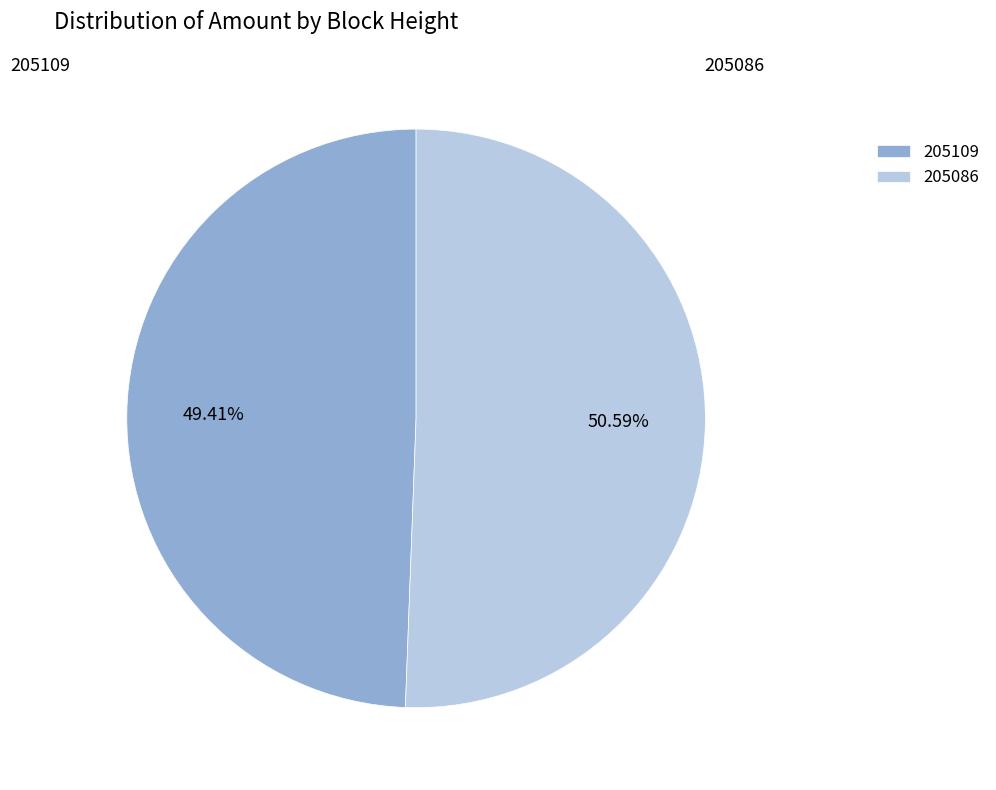

To the nearest percent, what is the combined percentage of 205109 and 205086?

100%